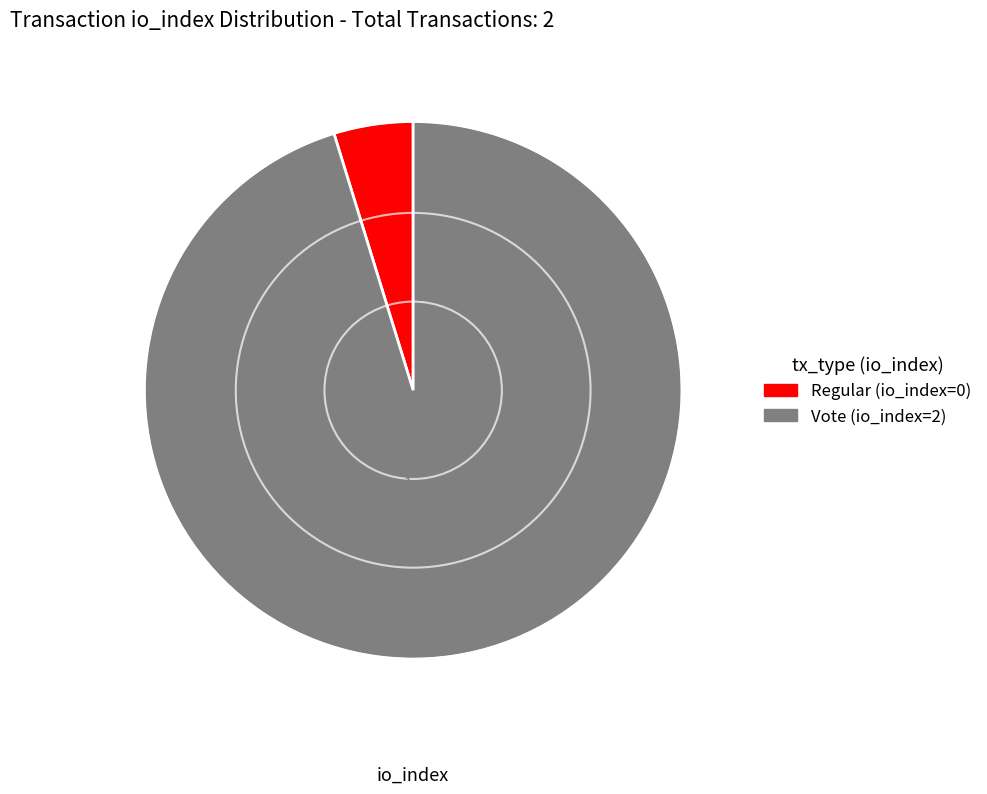

Do Regular (io_index=0) and Vote (io_index=2) together represent more than half of the pie?

Yes